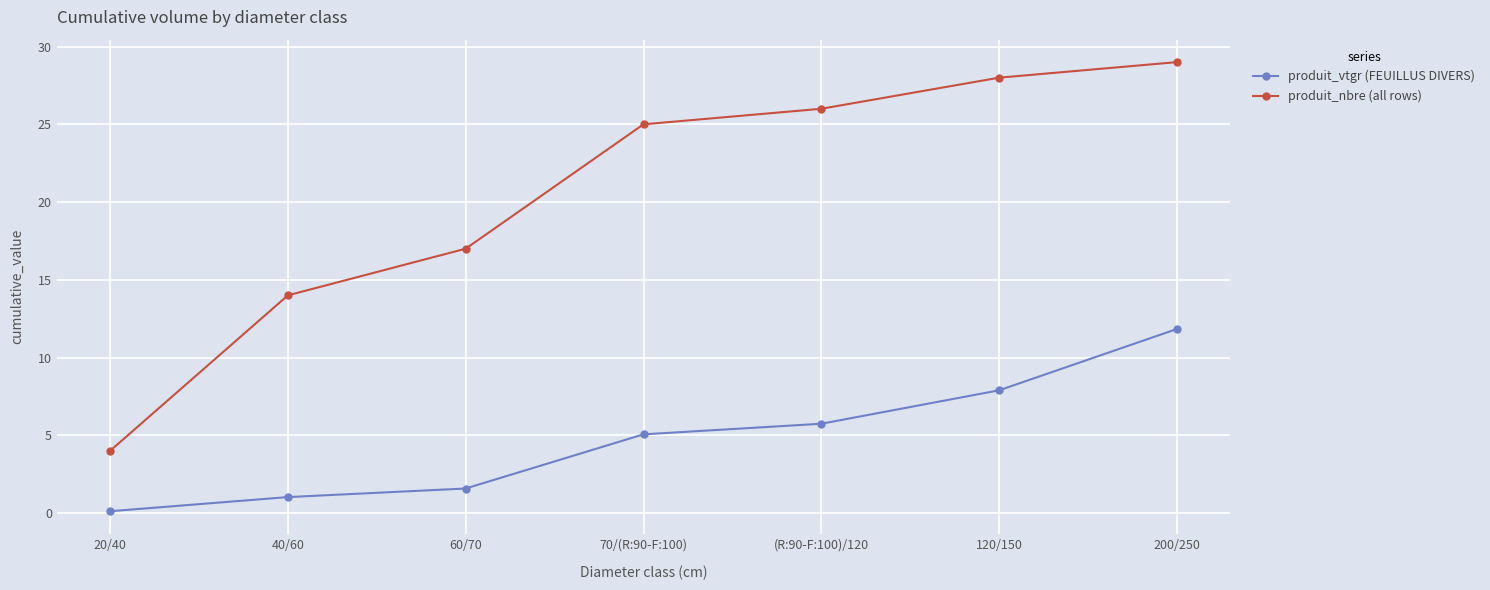

What is the label of the 1st point from the right?

200/250